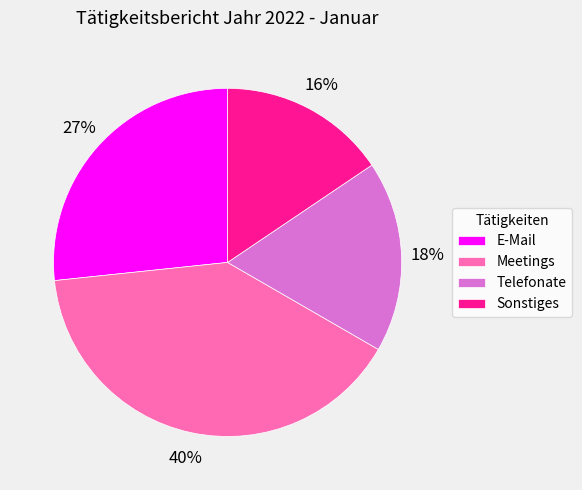

To the nearest percent, what is the difference between the Sonstiges and E-Mail slice percentages?

11%